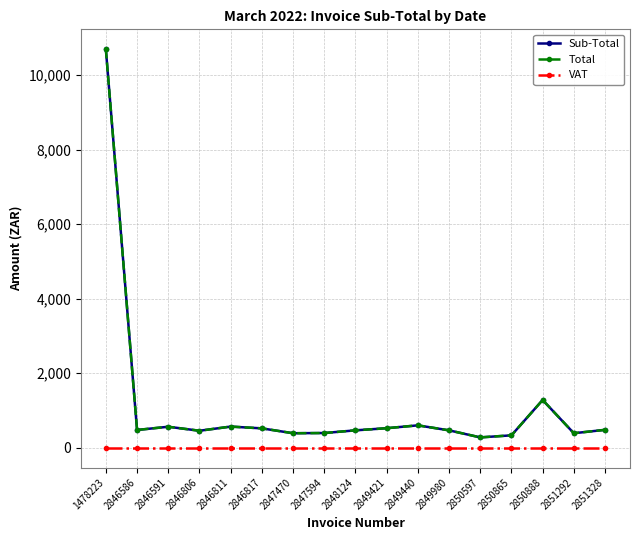

Is this an area chart (filled region under the line)?

No